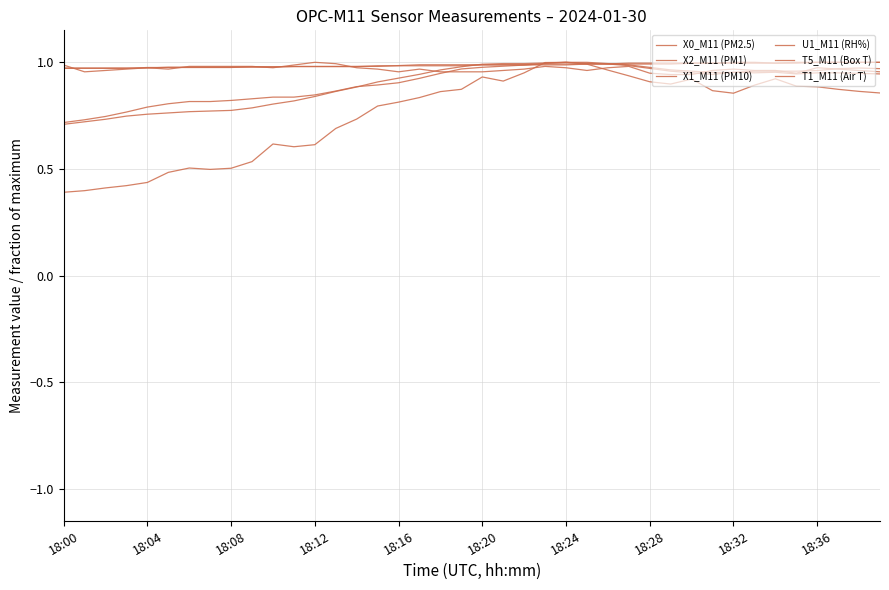

Which series ends up on top after the final intersection of U1_M11 (RH%) and X1_M11 (PM10)?

X1_M11 (PM10)